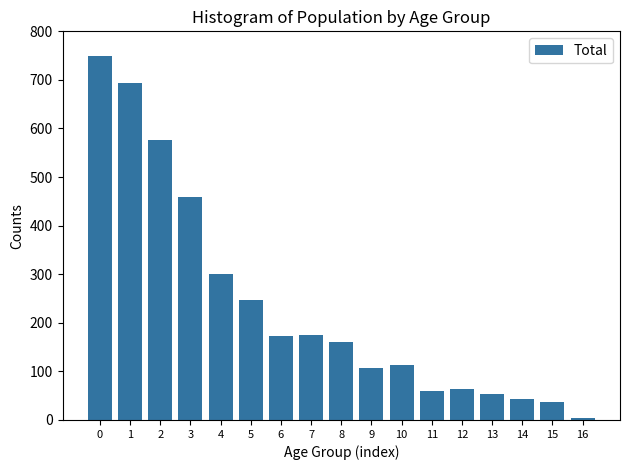

What is the average value?

236